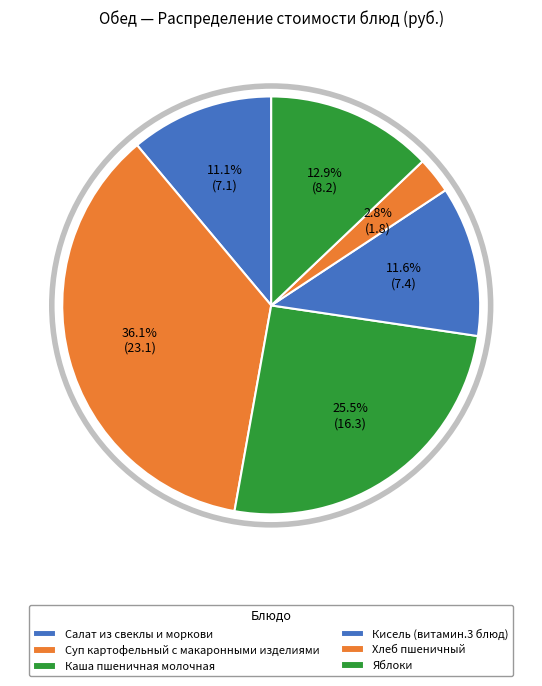

How much of the chart is everything except Яблоки?

87.1%